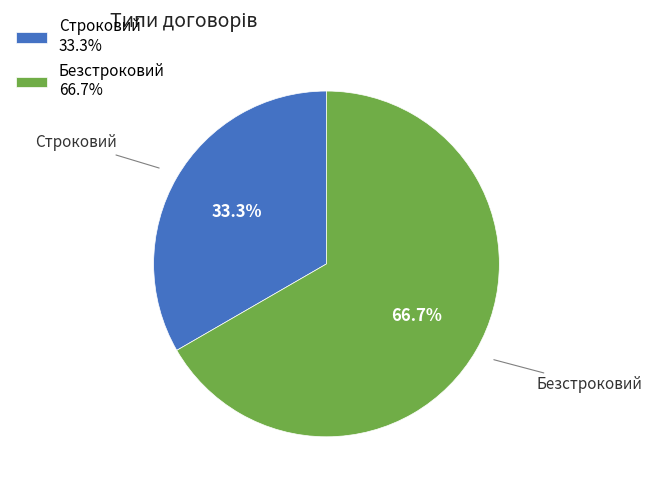

How many slices are in this pie chart?

2